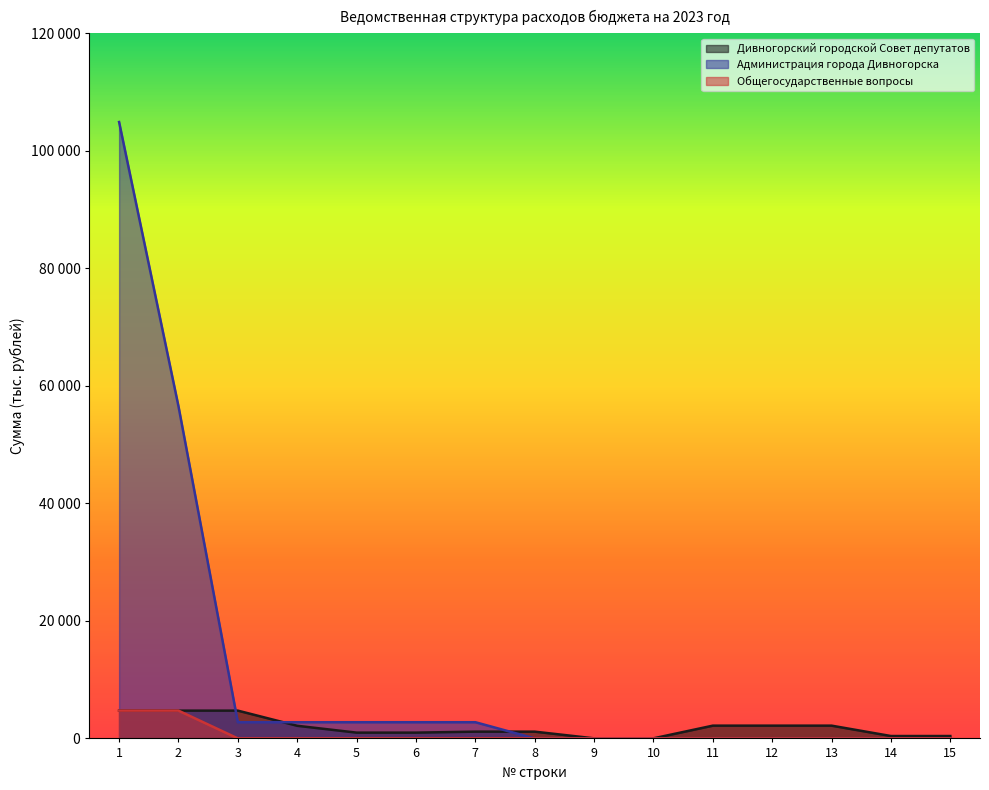

Which series ends up on top after the final intersection of Администрация города Дивногорска and Дивногорский городской Совет депутатов?

Дивногорский городской Совет депутатов